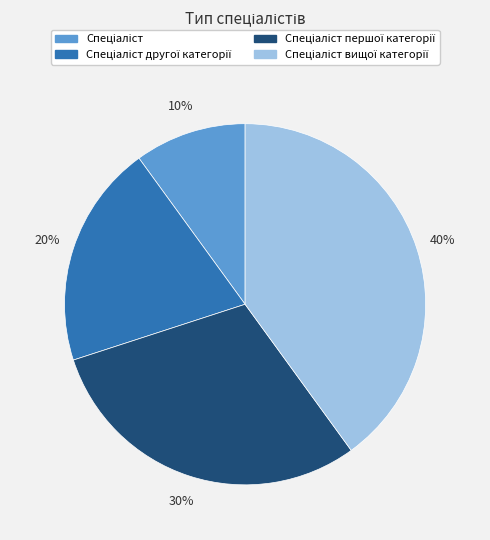

Is there a majority slice in this chart?

No